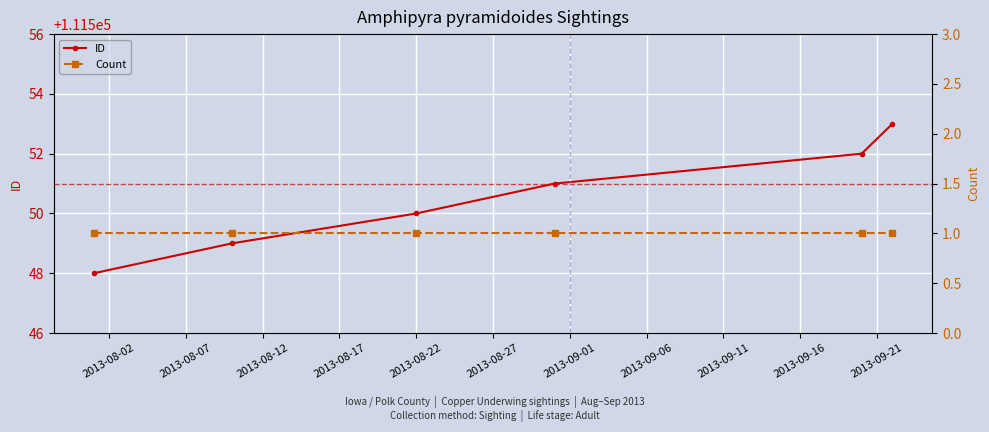

Reading left to right, what are all the values shown in this chart?

ID: 111548	111549	111550	111551	111552	111553
Count: 1	1	1	1	1	1